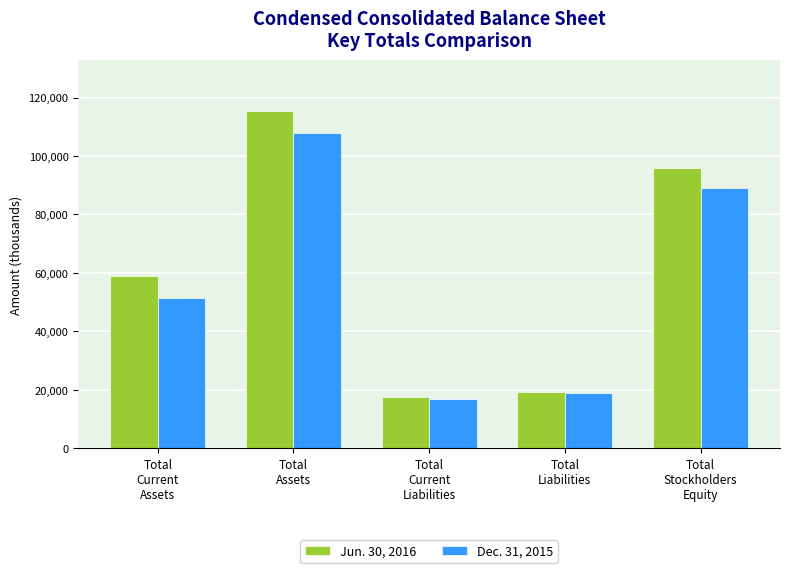

True or false: Jun. 30, 2016 has a value of 65734 at Total
Assets.

False